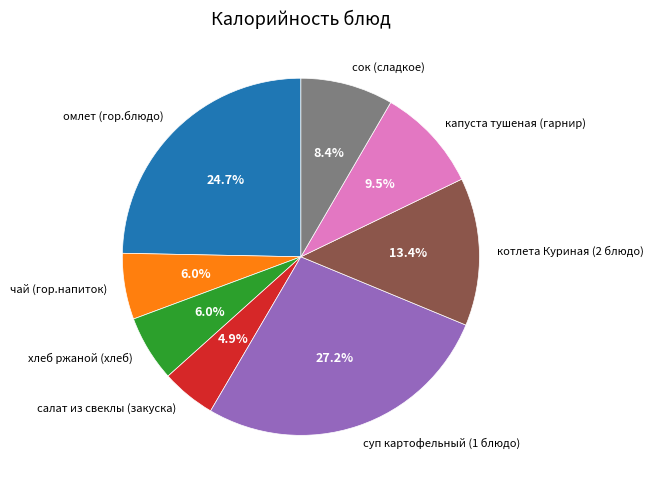

Does омлет (гор.блюдо) account for over 50% of the chart?

No